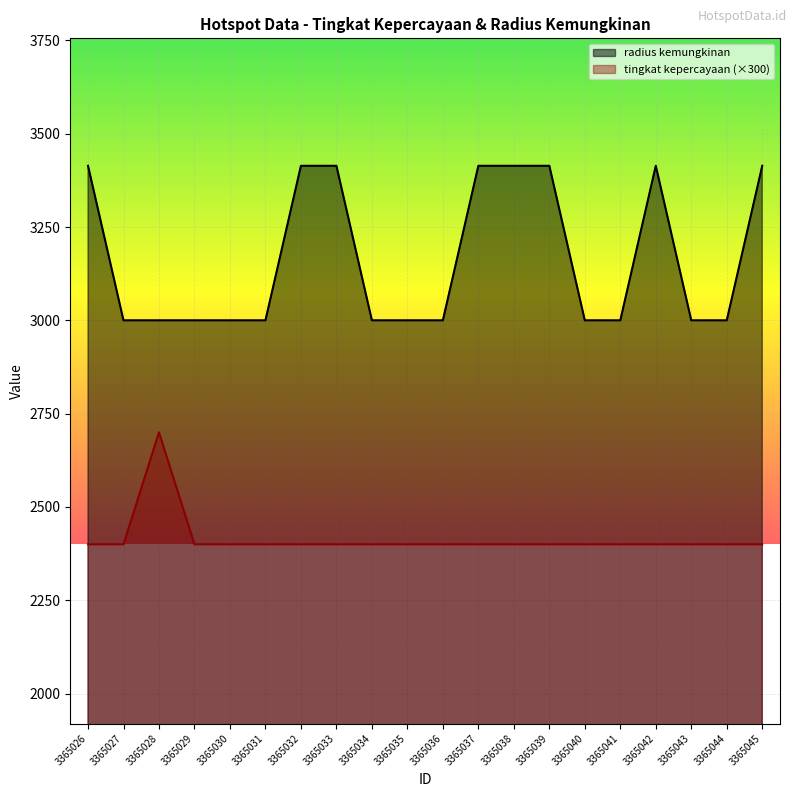

What are all the series names shown in the legend?

radius kemungkinan, tingkat kepercayaan (×300)